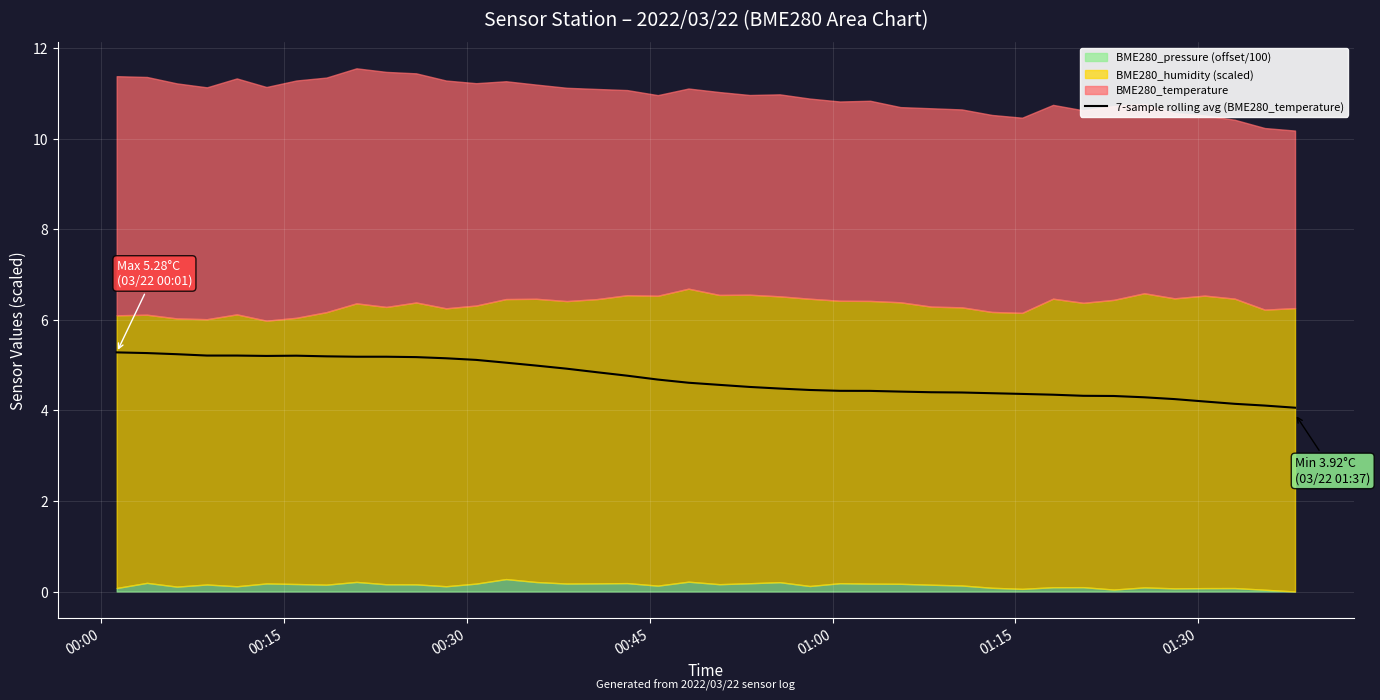

What is the difference between the maximum and second lowest values?

1.2